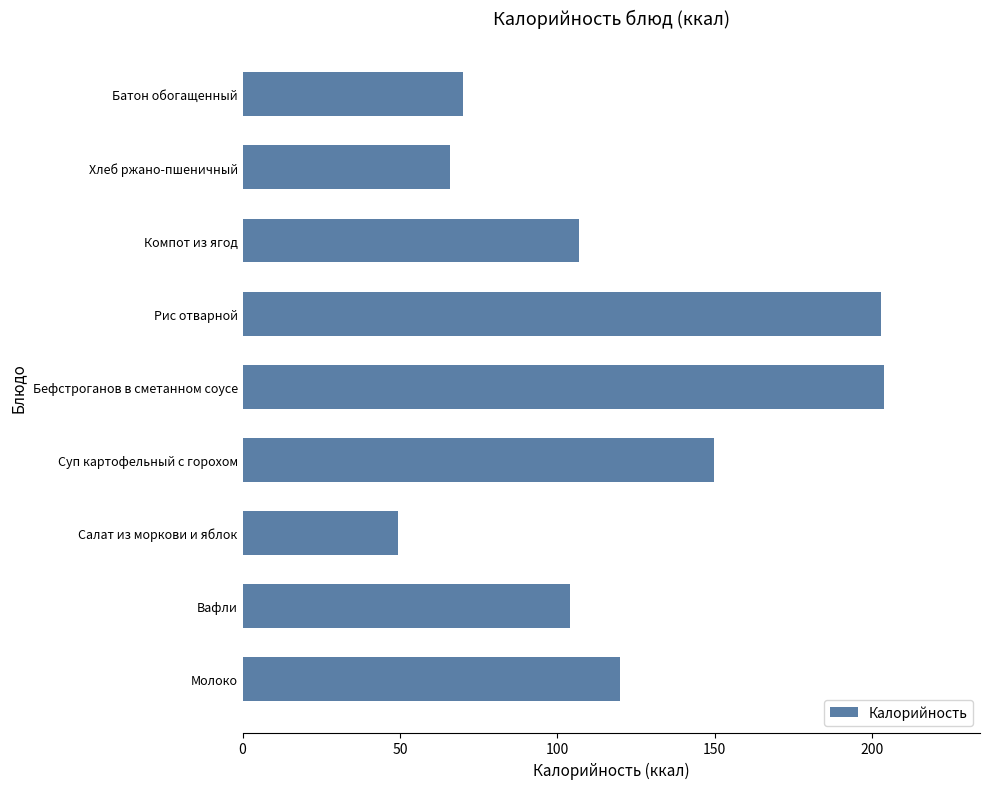

Where is the data nearest to the value 126?

Молоко